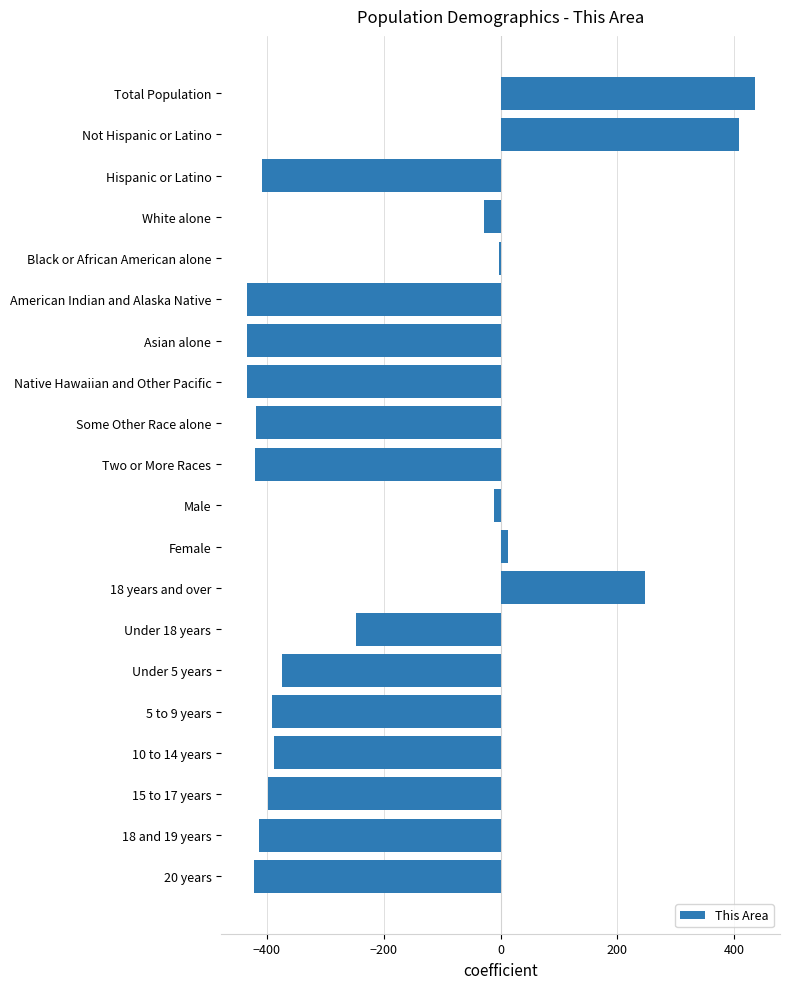

Between Under 18 years and Not Hispanic or Latino, which is larger?

Not Hispanic or Latino